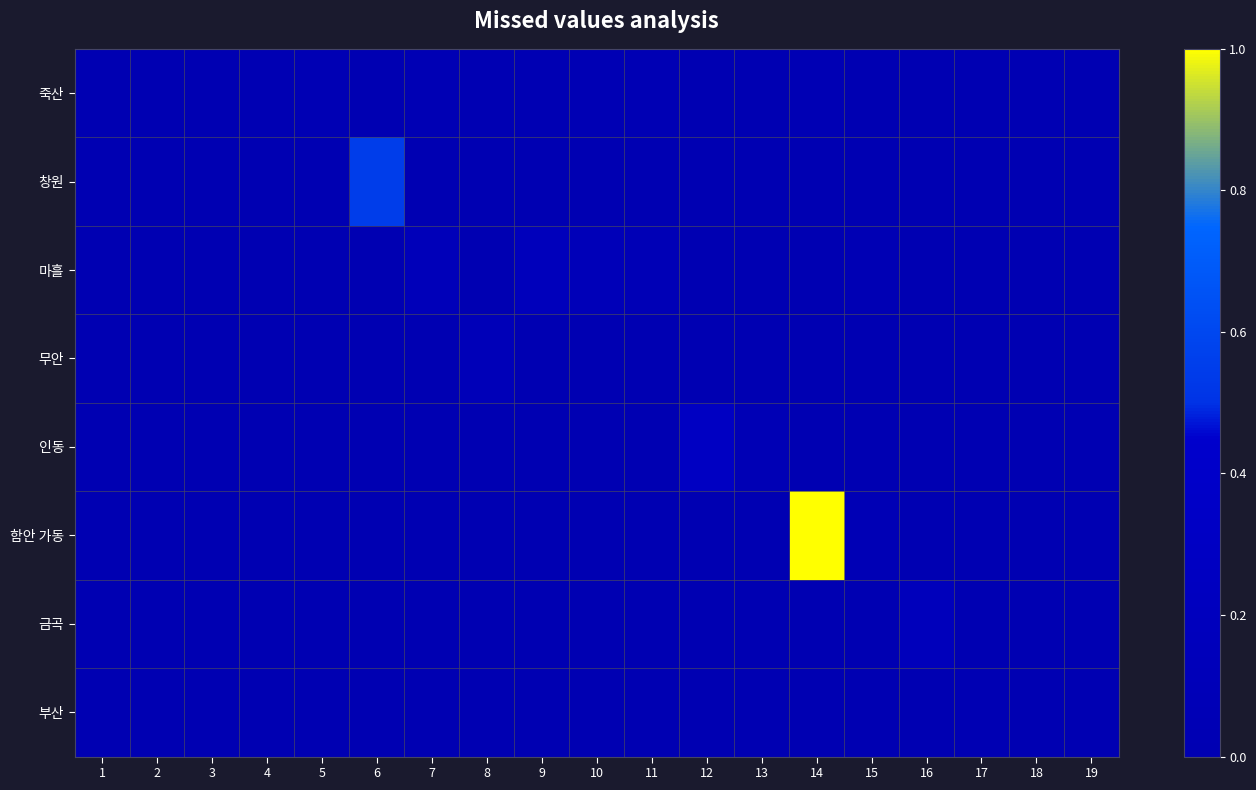

Between 8 and 14, which series saw the biggest shift?

함안 가동